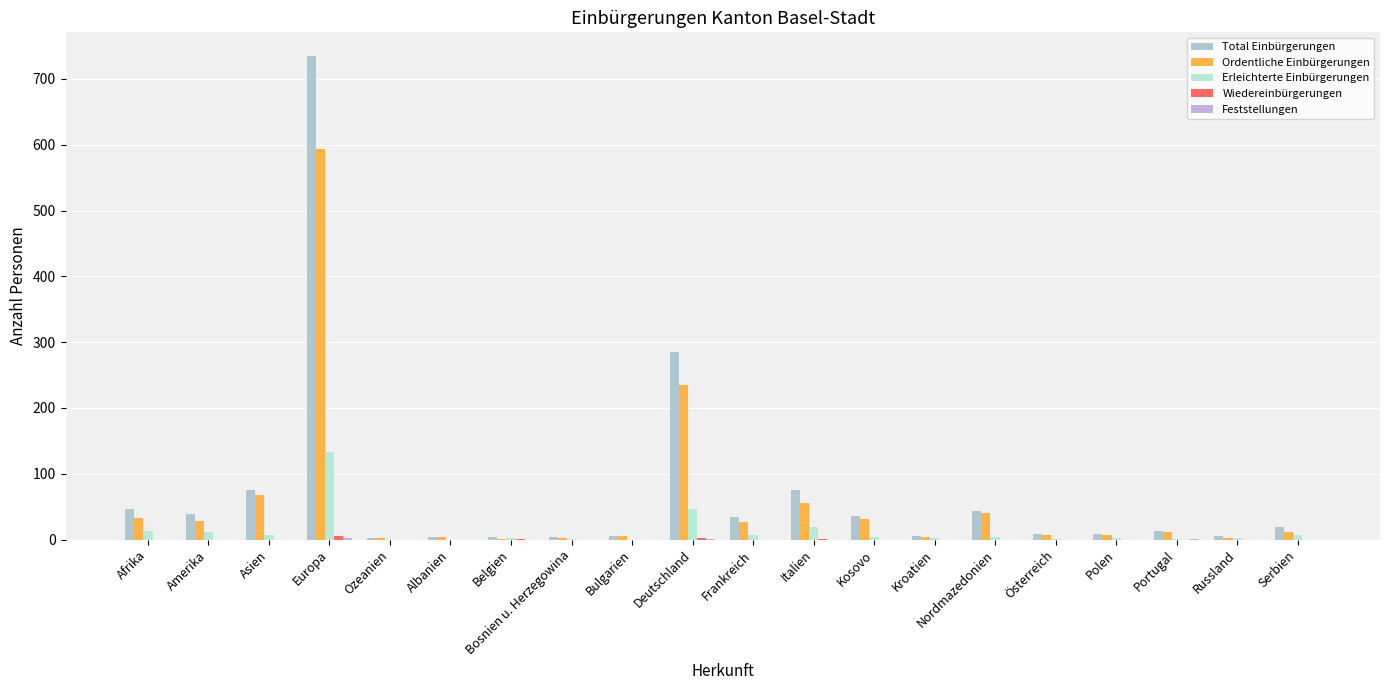

What is the sum of all Feststellungen values?

4